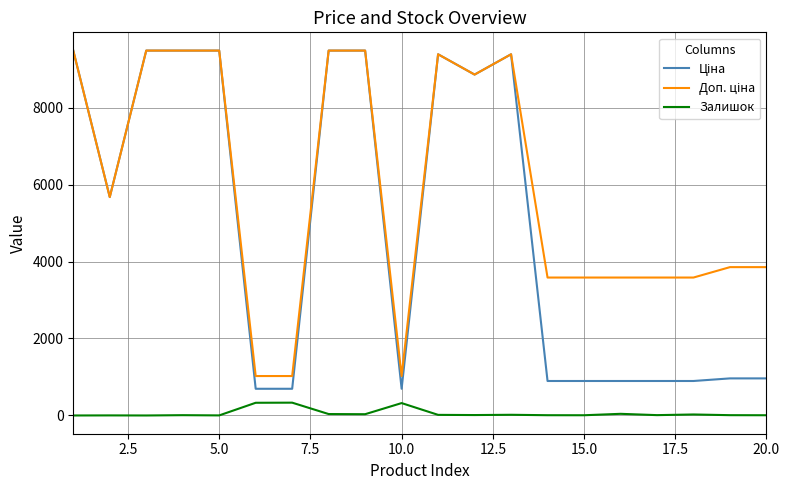

What is the maximum value shown in the chart?

9480.1